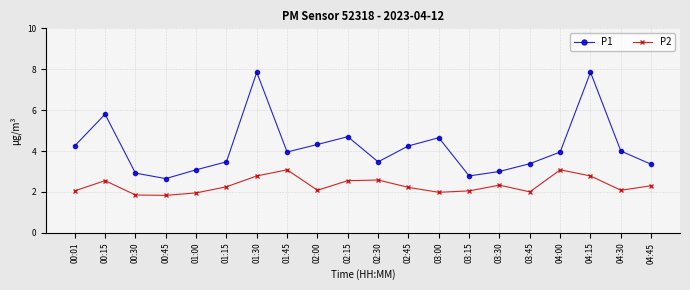

What is the difference between the highest and lowest values at 00:01?

2.2